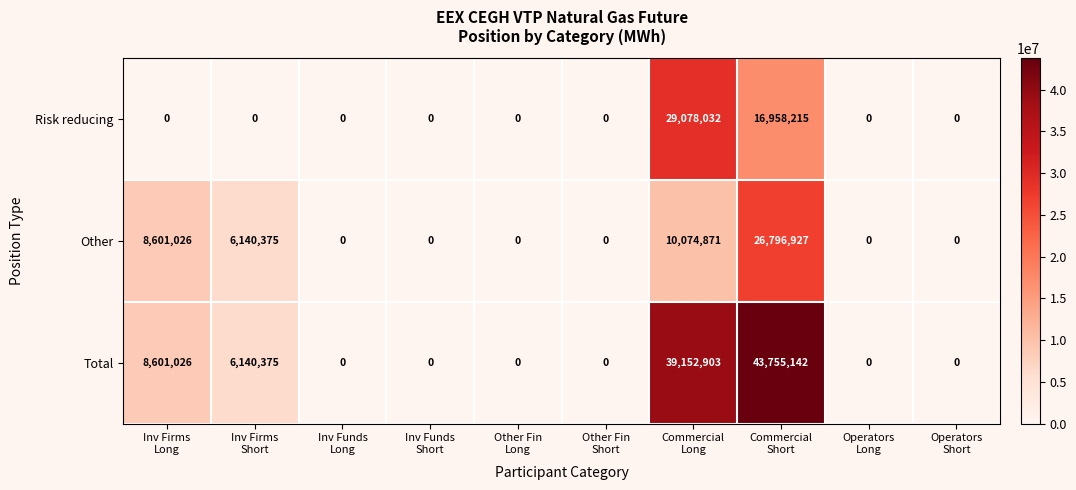

Which series has the widest spread of values?

Total